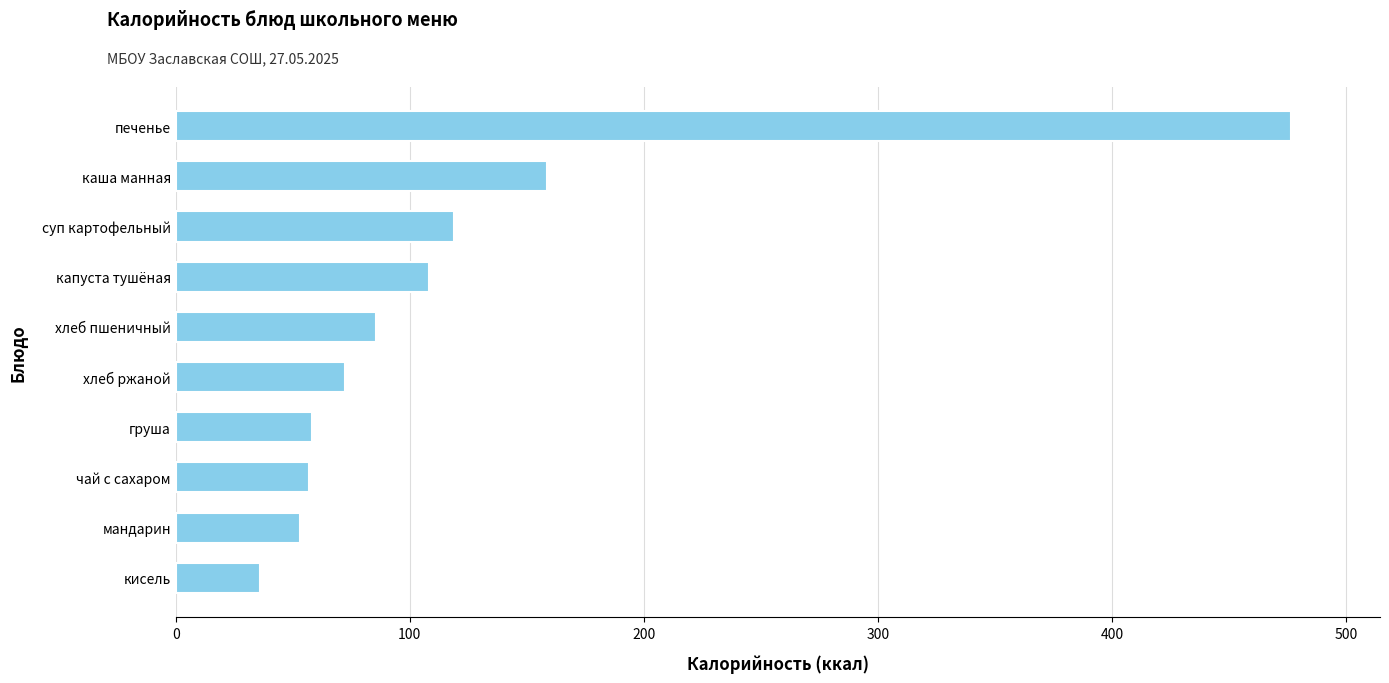

The value at капуста тушёная is 39.7. True or false?

False